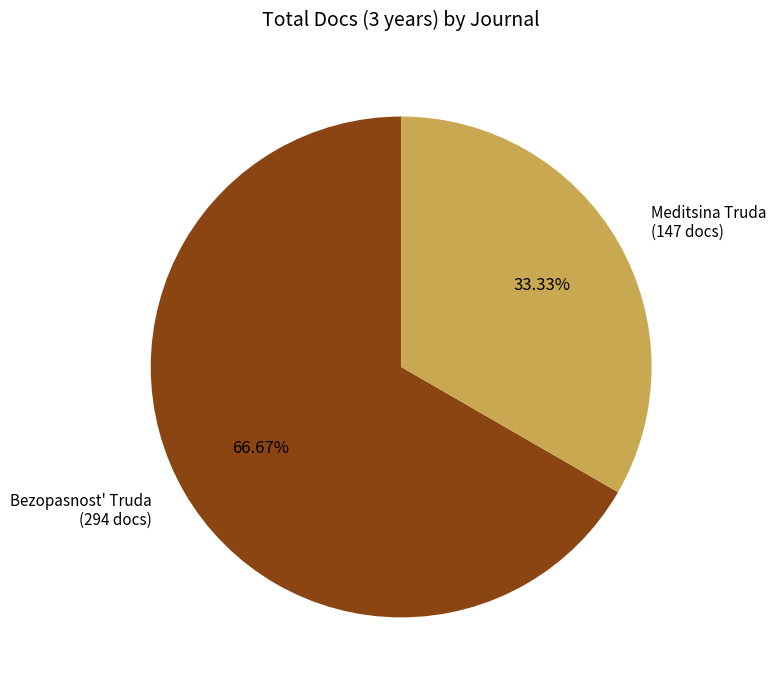

Does Bezopasnost' Truda (294 docs) account for over 50% of the chart?

Yes